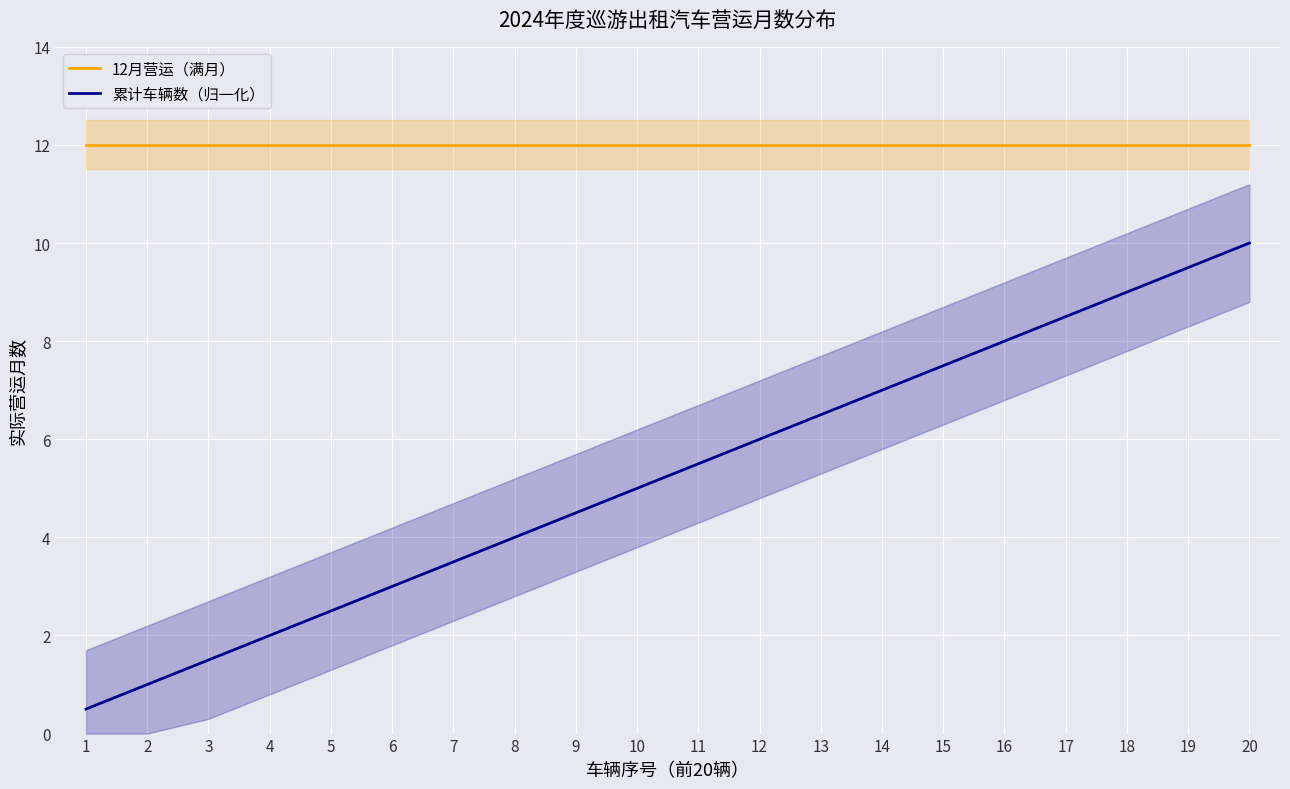

What is the sum of all 12月营运（满月） values?

240.0